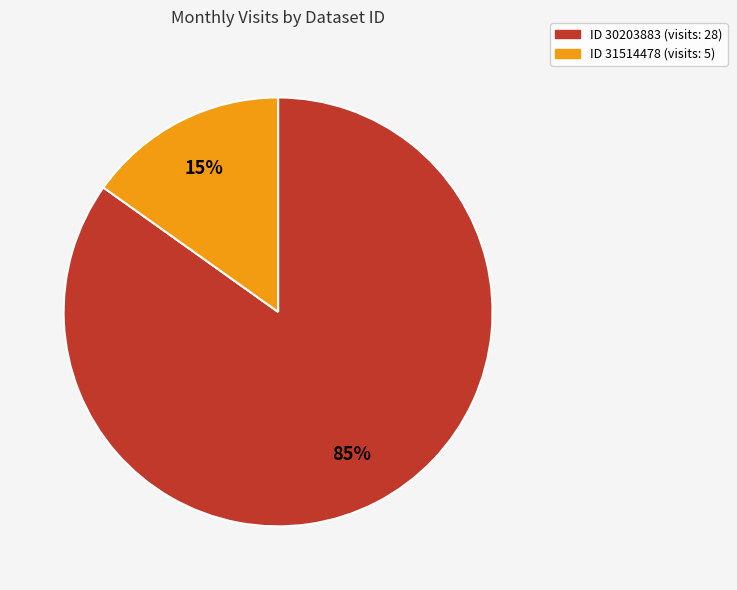

Does any single category account for the majority?

Yes